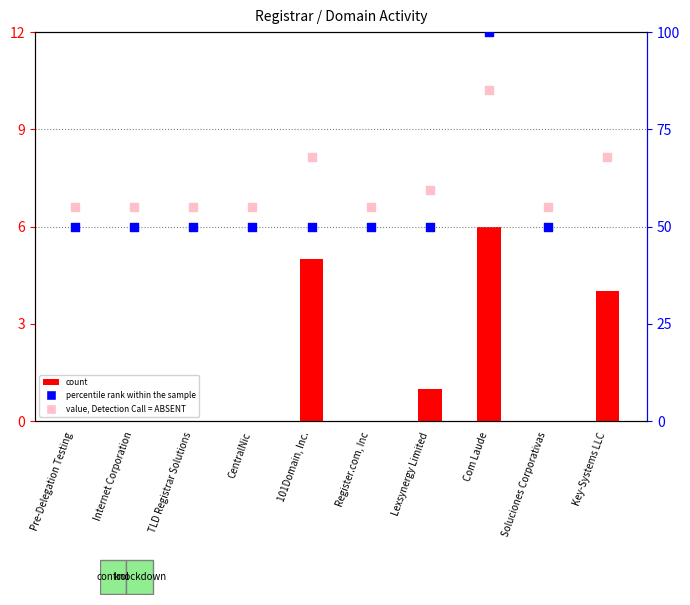

Which series has the largest Y range (max minus min)?

percentile rank within the sample